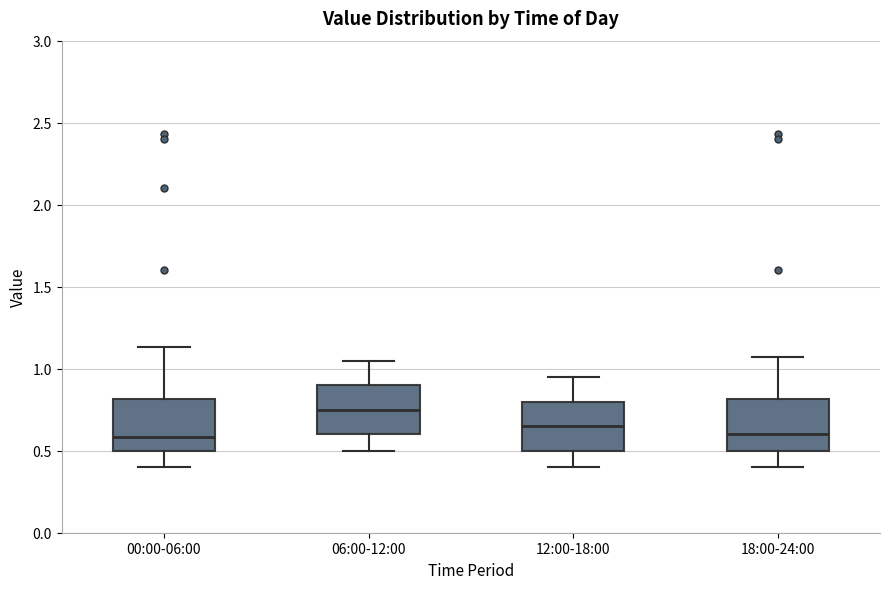

Reading left to right, read every box against the y-axis: the position of its median line, the range the box covers, and the ends of its whiskers. The values are not printed on the chart, so give them approximately, as read against the axis.

00:00-06:00: median 0.60, box 0.50 to 0.80, whiskers 0.40 to 1.15
06:00-12:00: median 0.75, box 0.60 to 0.90, whiskers 0.50 to 1.05
12:00-18:00: median 0.65, box 0.50 to 0.80, whiskers 0.40 to 0.95
18:00-24:00: median 0.60, box 0.50 to 0.80, whiskers 0.40 to 1.05